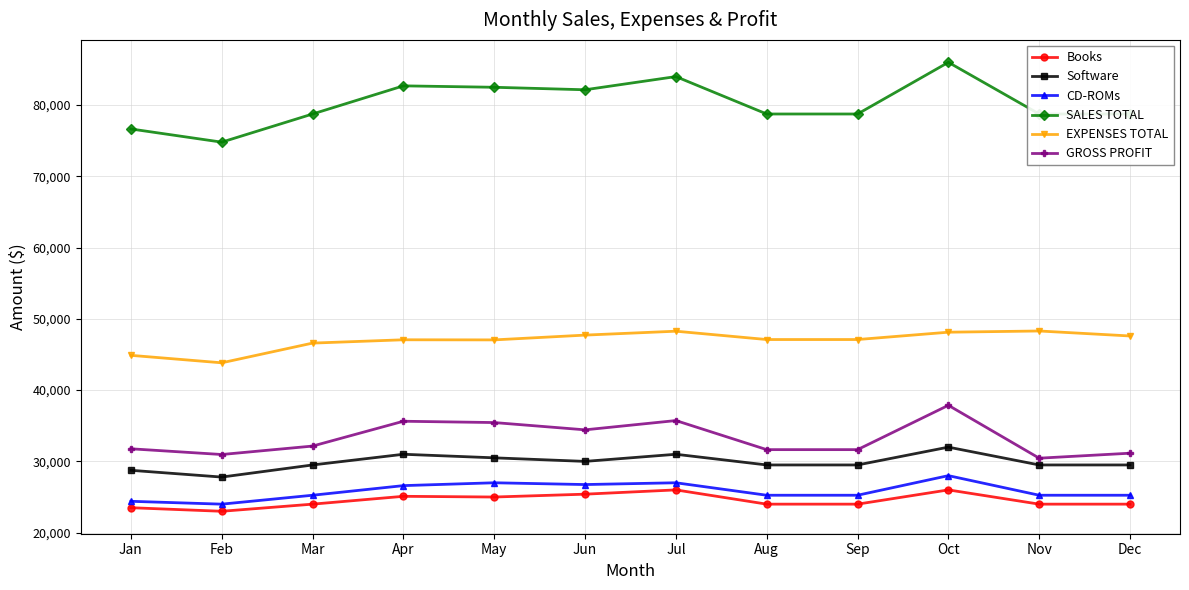

Which series has the widest spread of values?

SALES TOTAL